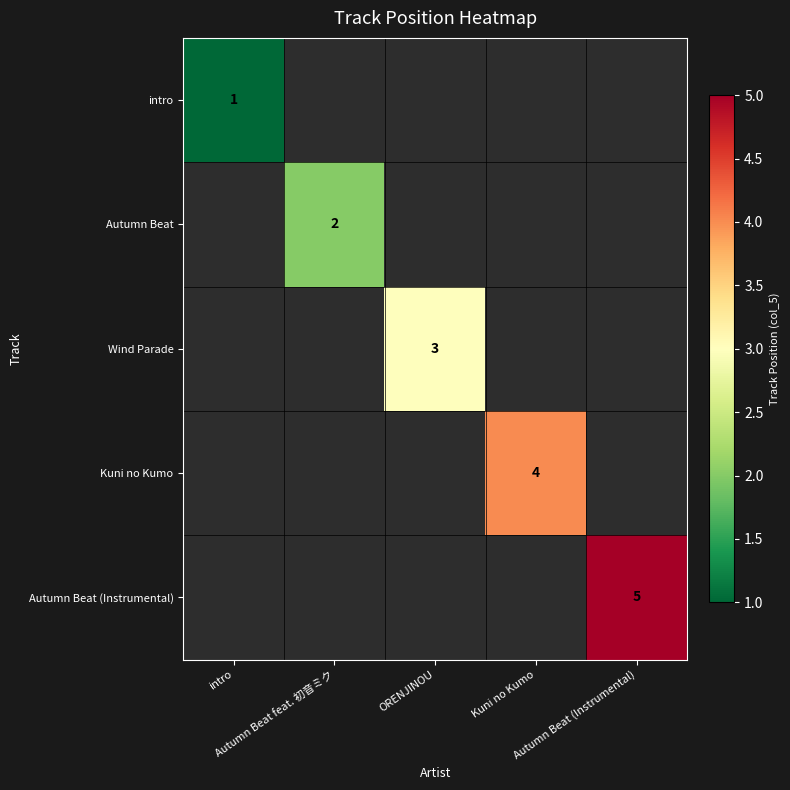

What is the maximum value shown in the chart?

5.0